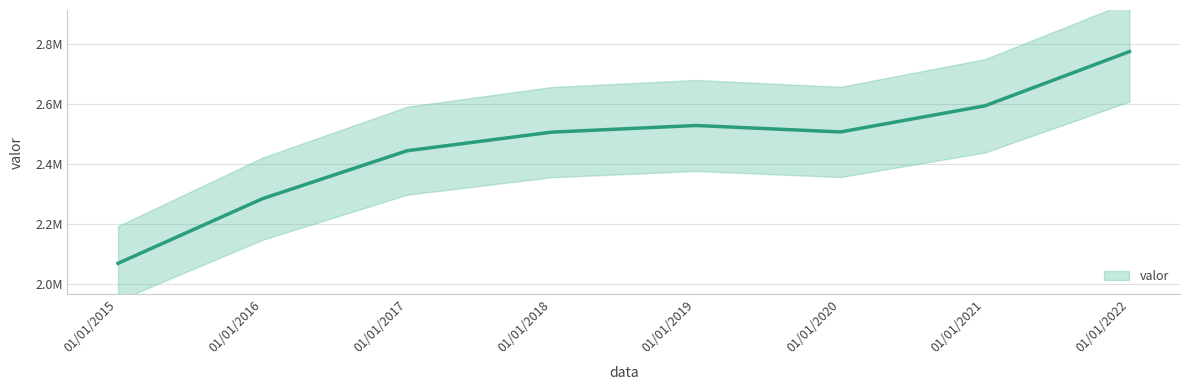

Which has a higher value, 01/01/2018 or 01/01/2017?

01/01/2018